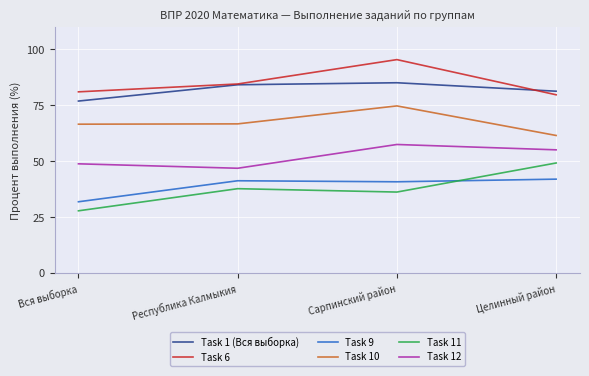

What is the difference between the second highest and second lowest values in the Task 9 series?

0.5